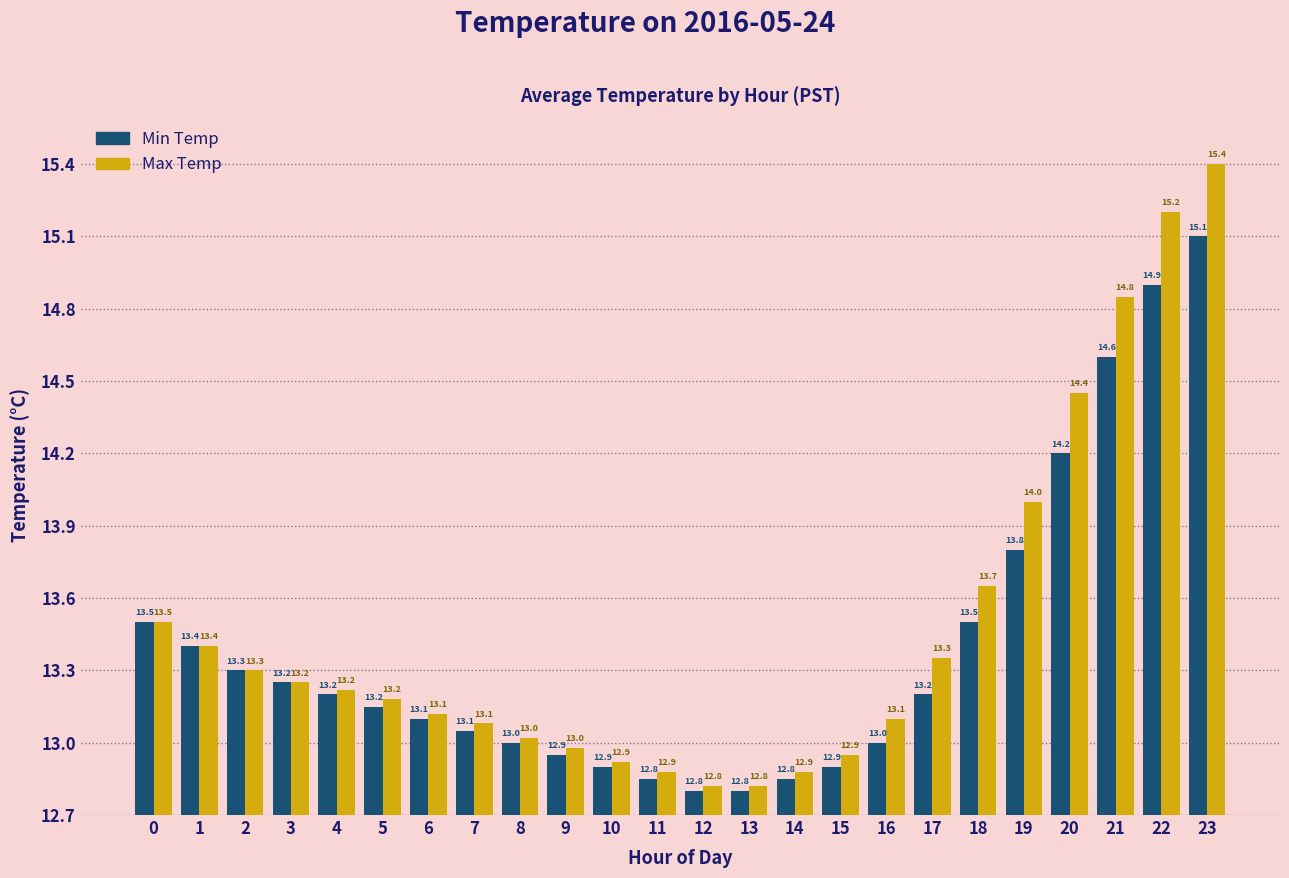

What is the smallest value displayed?

12.8